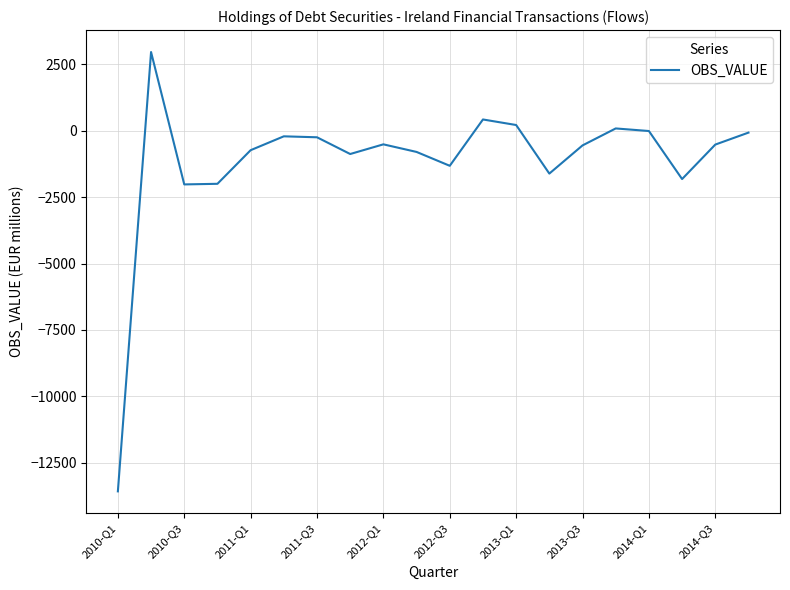

What is the average value?

-1159